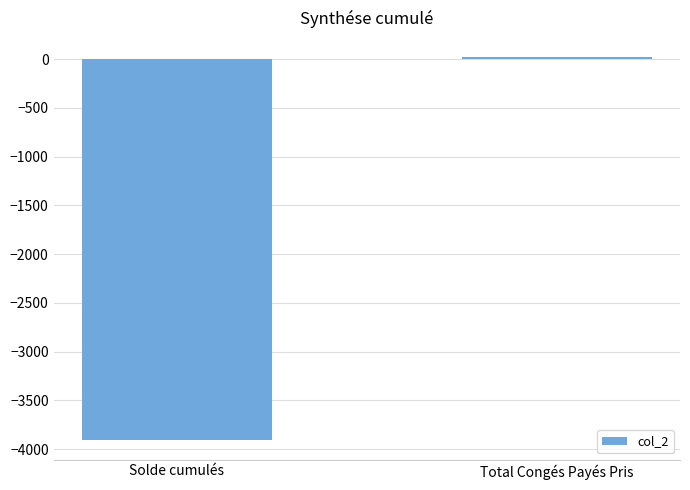

At which category does the chart reach its peak across all series?

Total Congés Payés Pris